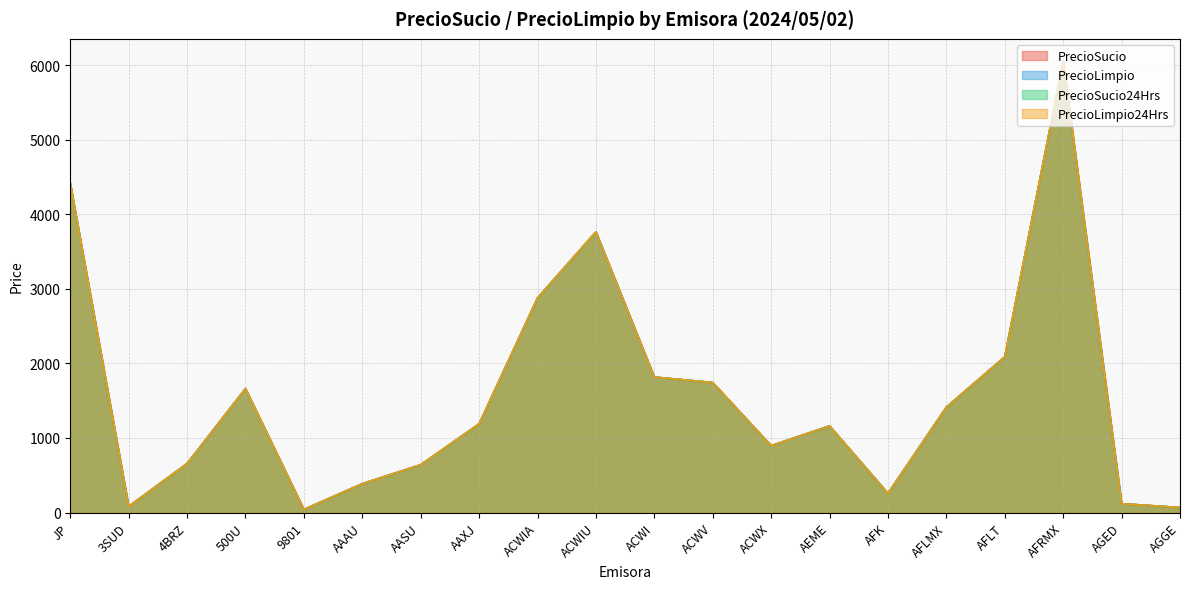

Where does the PrecioSucio24Hrs series first go above 1189?

JP